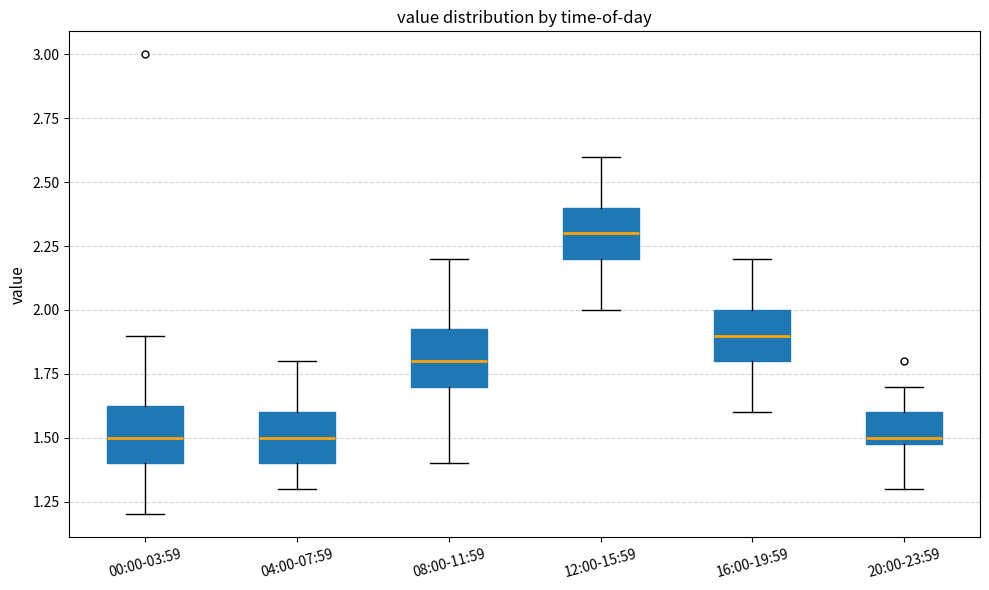

Reading left to right, transcribe this box plot: for each box, give where its median line is, the range the box spans, and where its two whiskers end, as read against the y-axis. The values are not printed on the chart, so give them approximately, as read against the axis.

00:00-03:59: median 1.50, box 1.40 to 1.65, whiskers 1.20 to 1.90
04:00-07:59: median 1.50, box 1.40 to 1.60, whiskers 1.30 to 1.80
08:00-11:59: median 1.80, box 1.70 to 1.95, whiskers 1.40 to 2.20
12:00-15:59: median 2.30, box 2.20 to 2.40, whiskers 2.00 to 2.60
16:00-19:59: median 1.90, box 1.80 to 2.00, whiskers 1.60 to 2.20
20:00-23:59: median 1.50 (just above the box's lower edge), box 1.50 to 1.60, whiskers 1.30 to 1.70